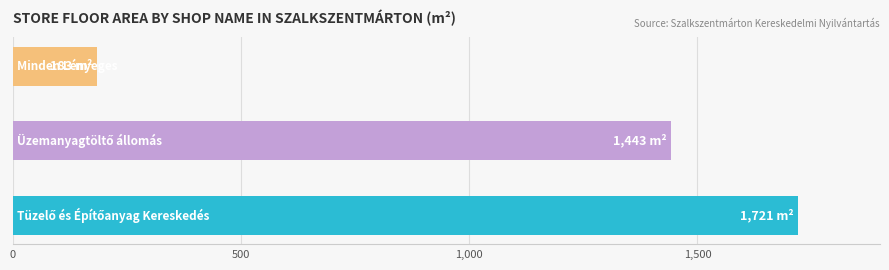

Reading bottom to top, transcribe all the data shown in this chart.

1721	1443	183